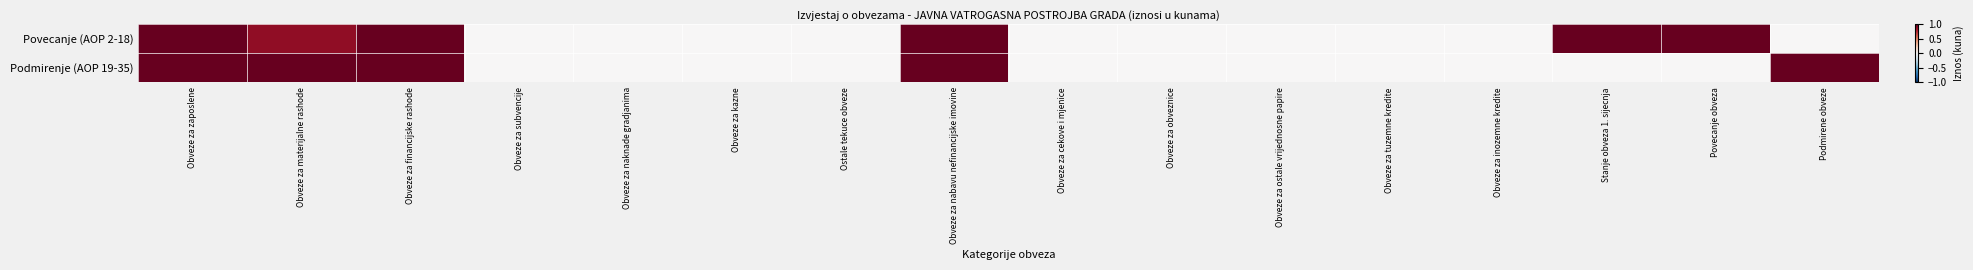

What is the maximum value shown in the chart?

1.0